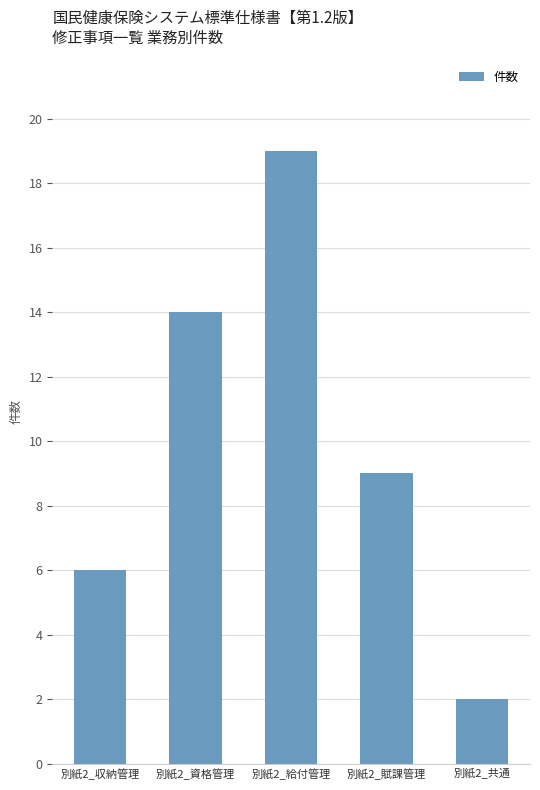

Where does the data first go above 9?

別紙2_資格管理